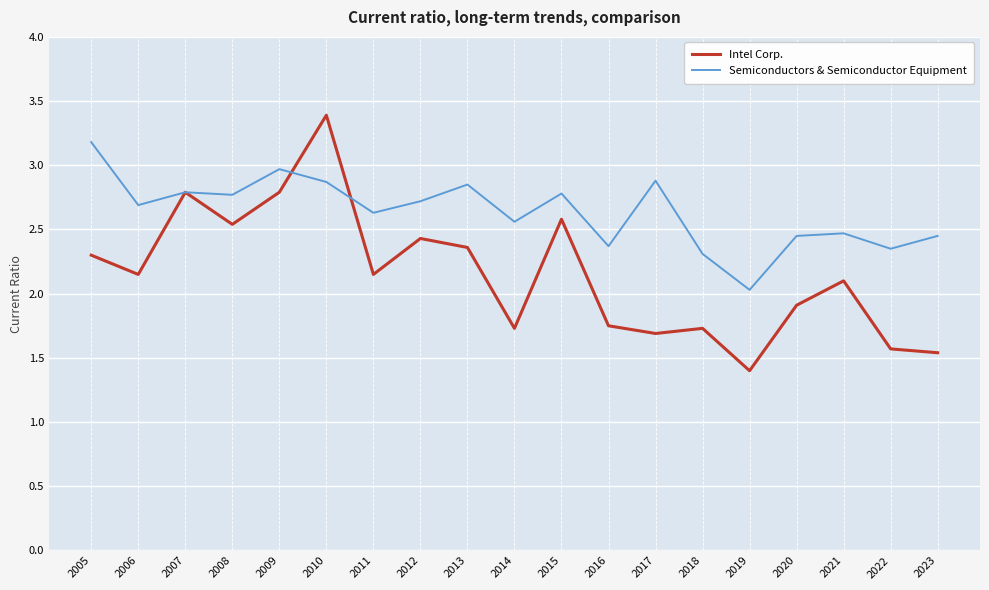

Where is the first local minimum for Semiconductors & Semiconductor Equipment?

2006